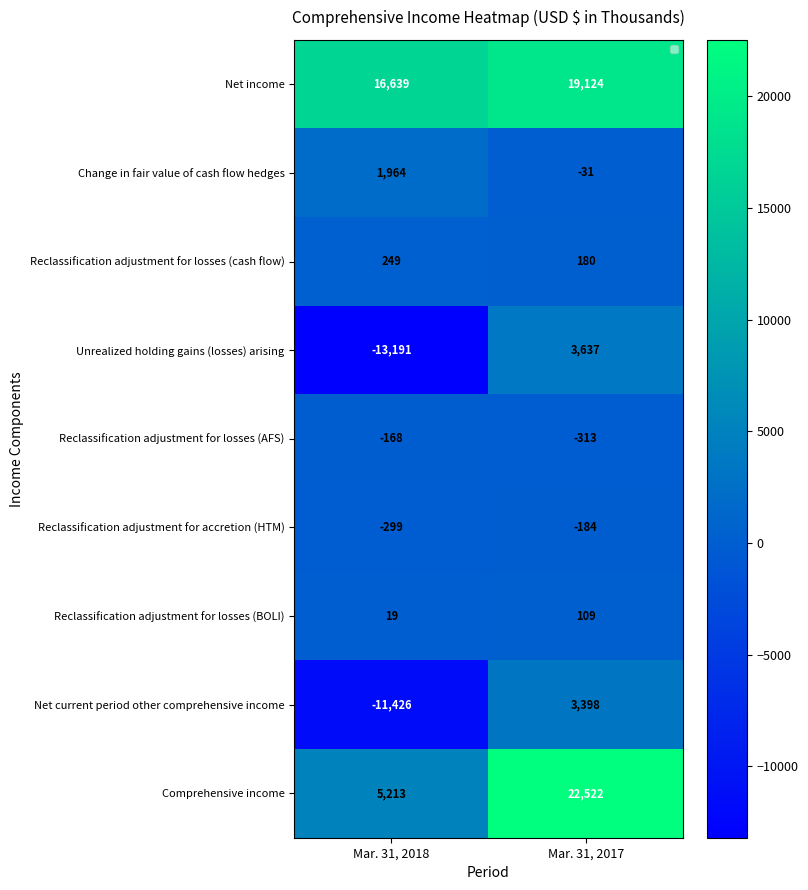

The Reclassification adjustment for losses (cash flow) series shows 300 at Mar. 31, 2017. True or false?

False